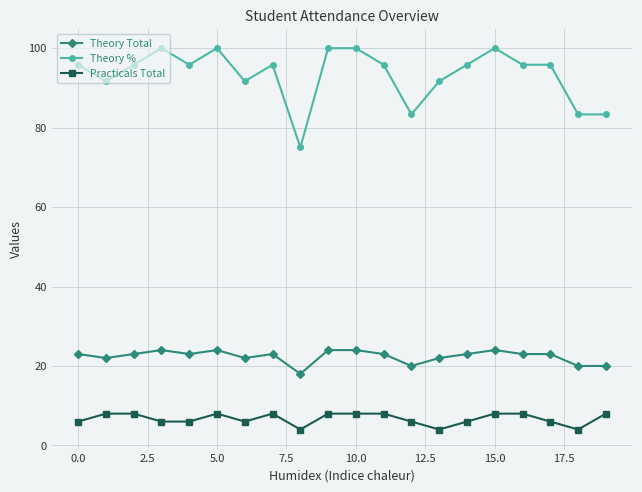

True or false: Theory Total has more than 0 points higher than both neighbors.

True